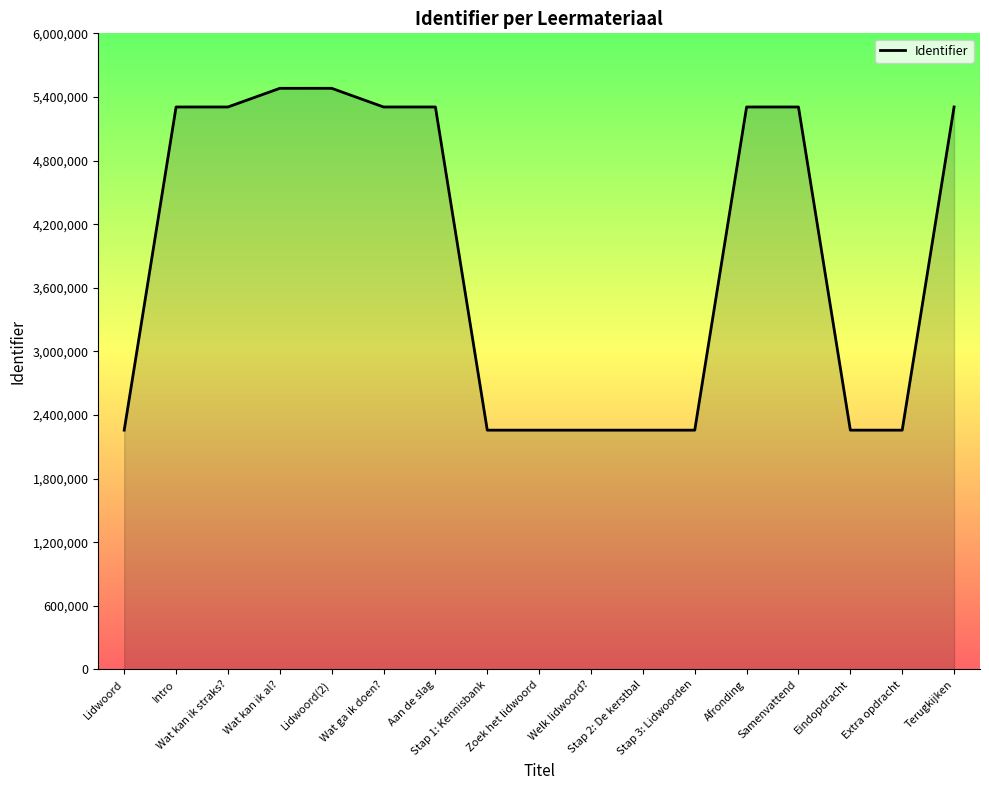

What is the smallest value displayed?

2256864